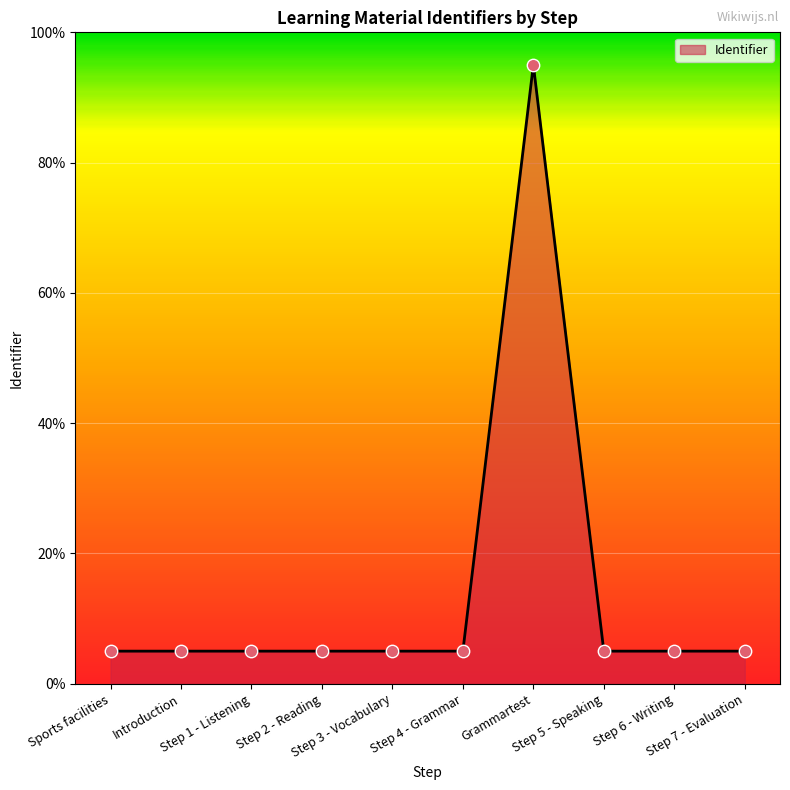

What is the smallest value displayed?

5.0